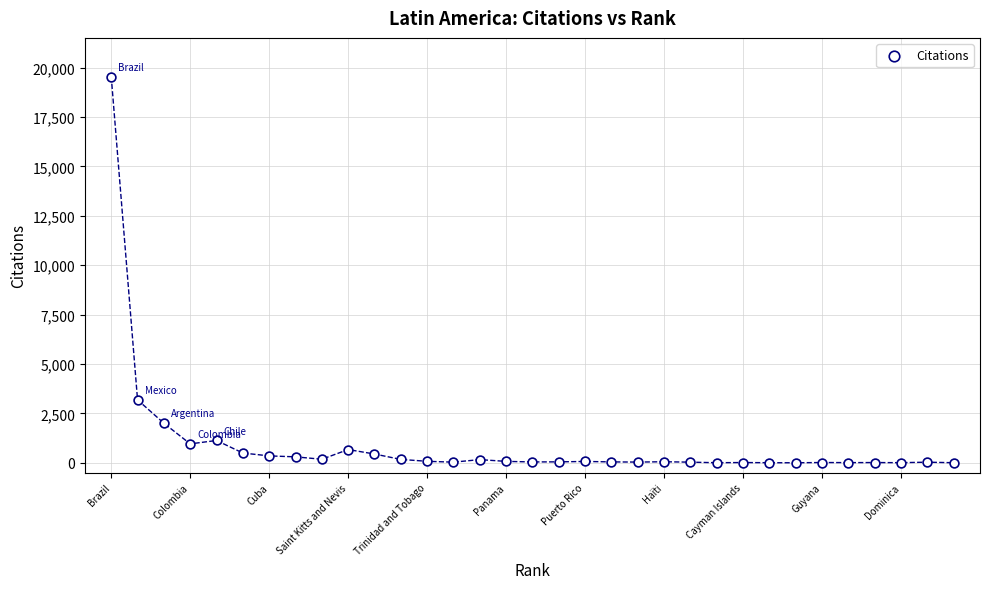

What Y value in the scatter plot is closest to 9772?

3183